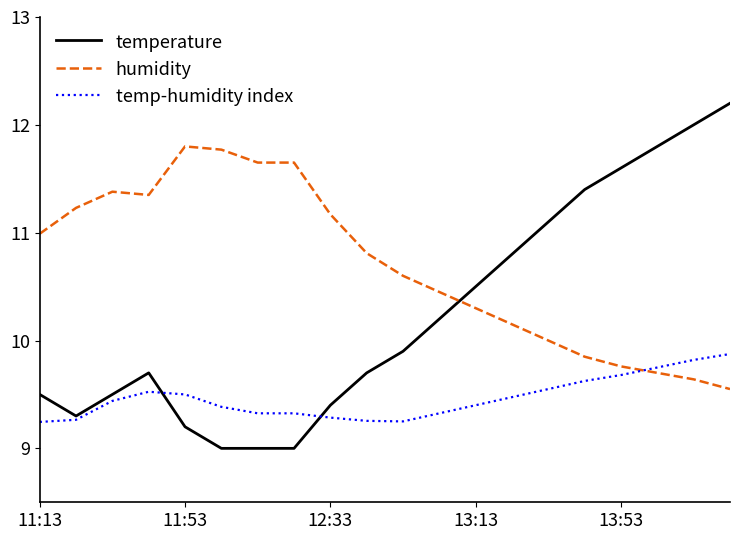

How many categories are shown in the chart?

20